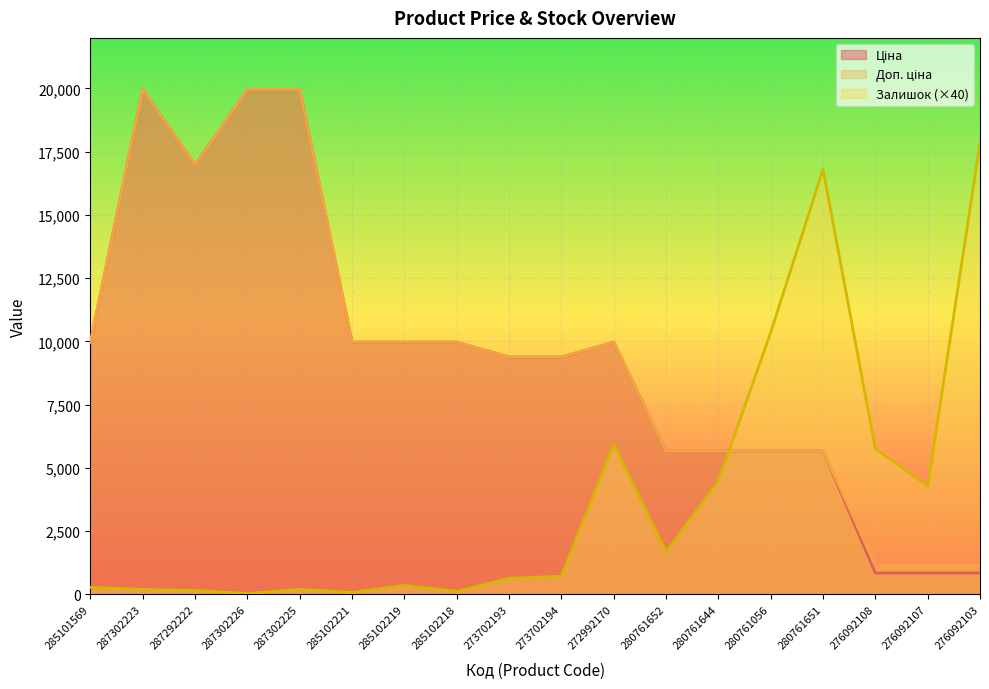

What is the maximum value shown in the chart?

19964.2